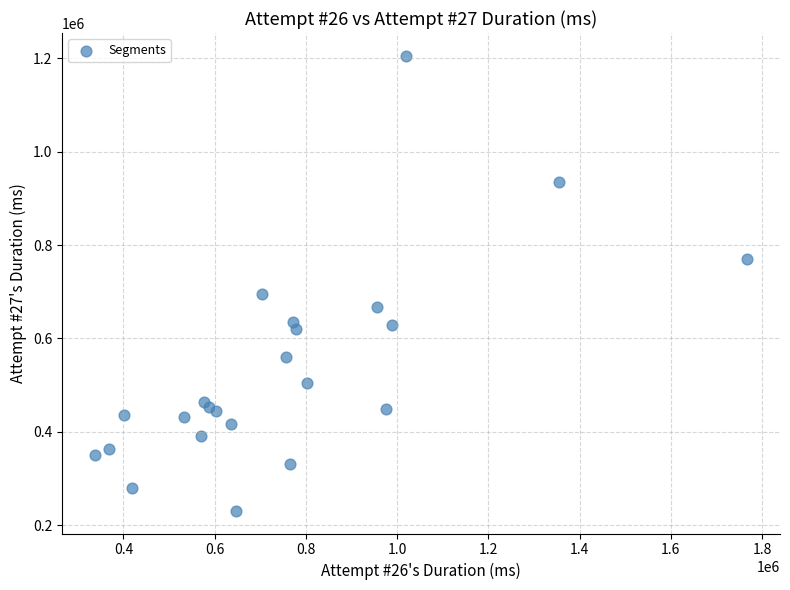

What Y value in the scatter plot is closest to 718323?

695993